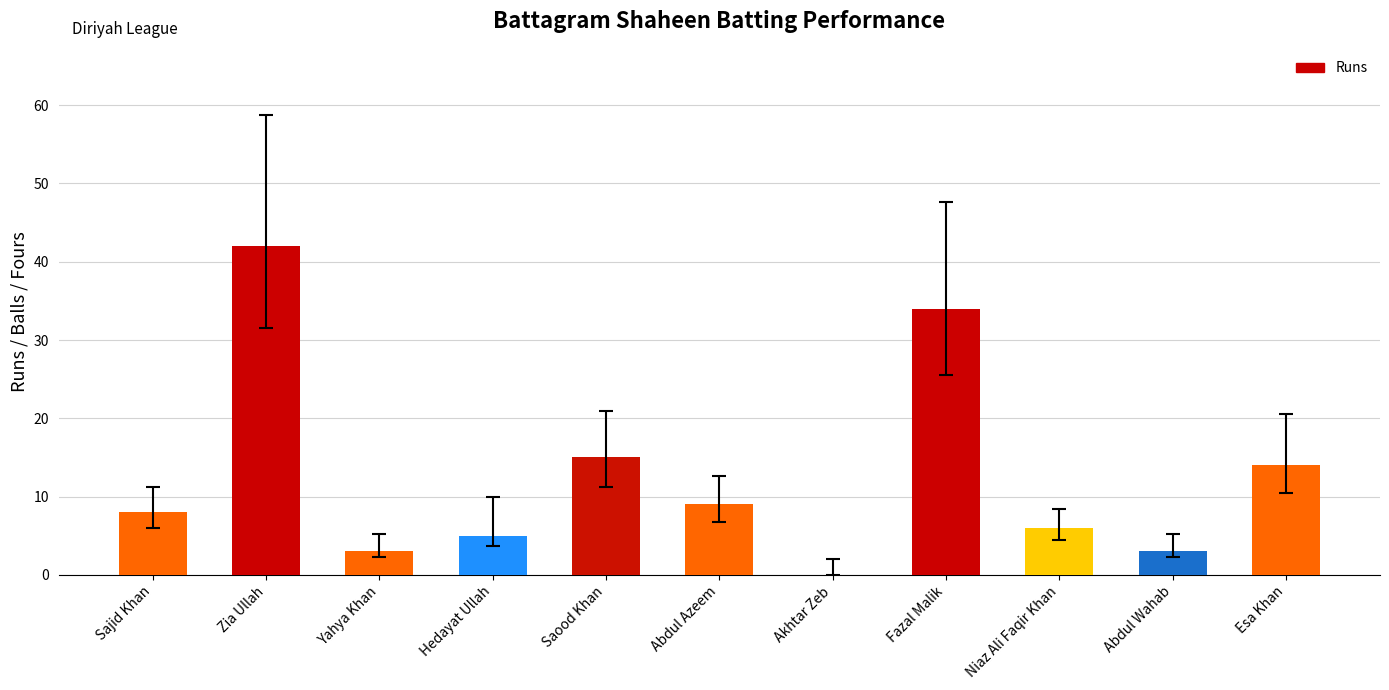

Are the bars horizontal?

No